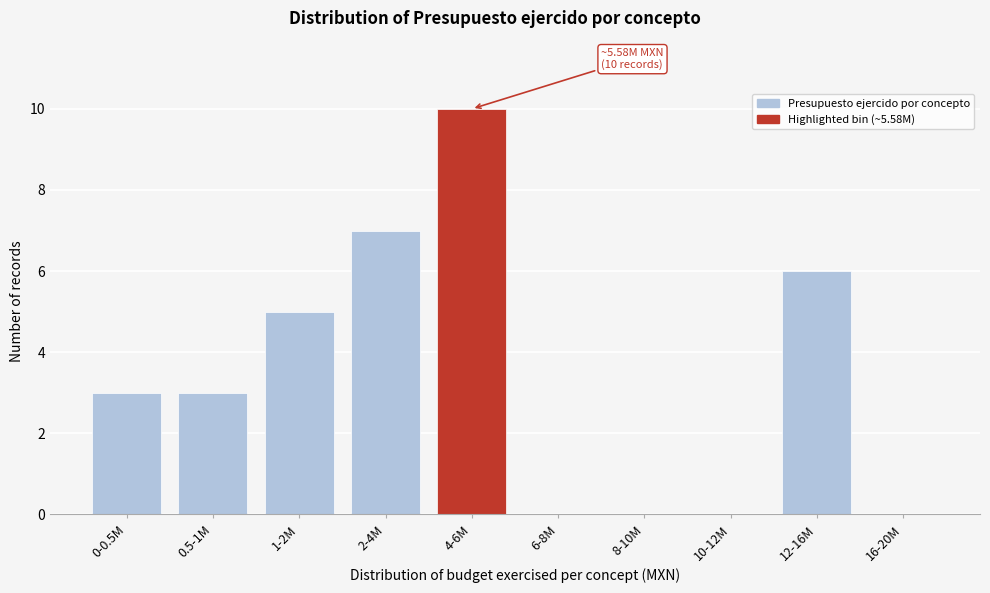

Reading right to left, what are all the values shown in this chart?

16-20M=0	12-16M=6	10-12M=0	8-10M=0	6-8M=0	4-6M=10	2-4M=7	1-2M=5	0.5-1M=3	0-0.5M=3